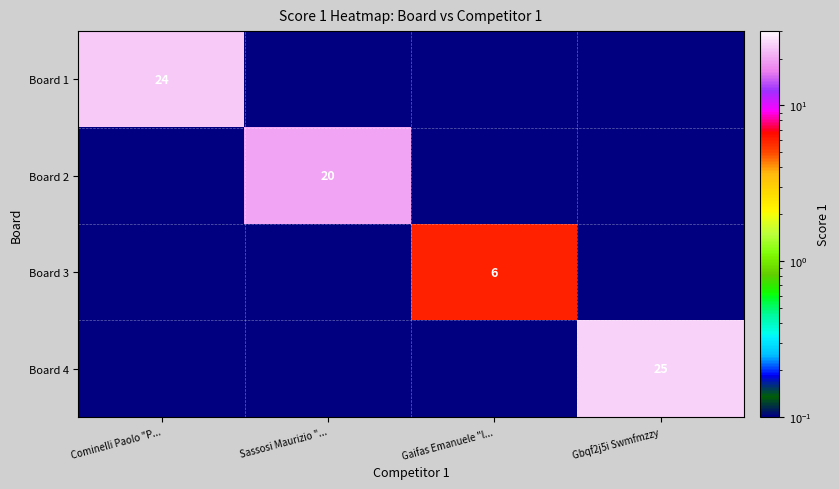

Count the number of data series in this chart.

4